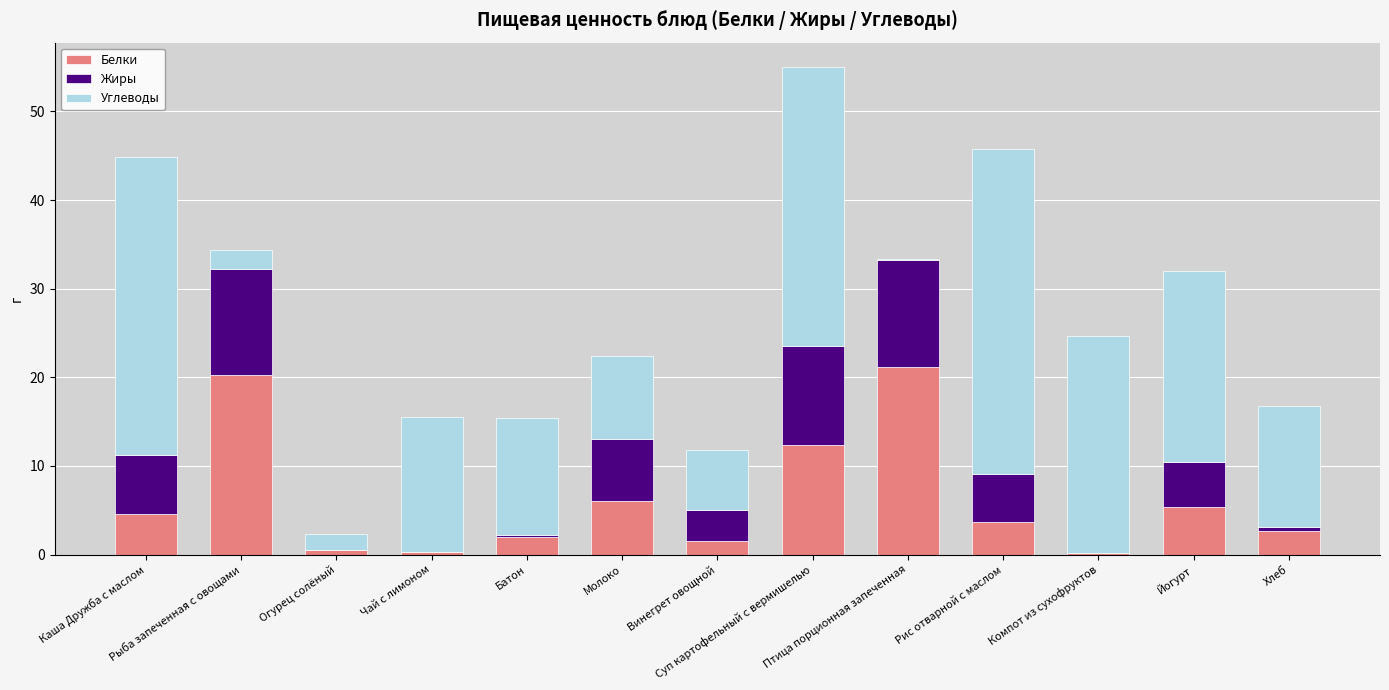

How many distinct data groups are displayed?

3